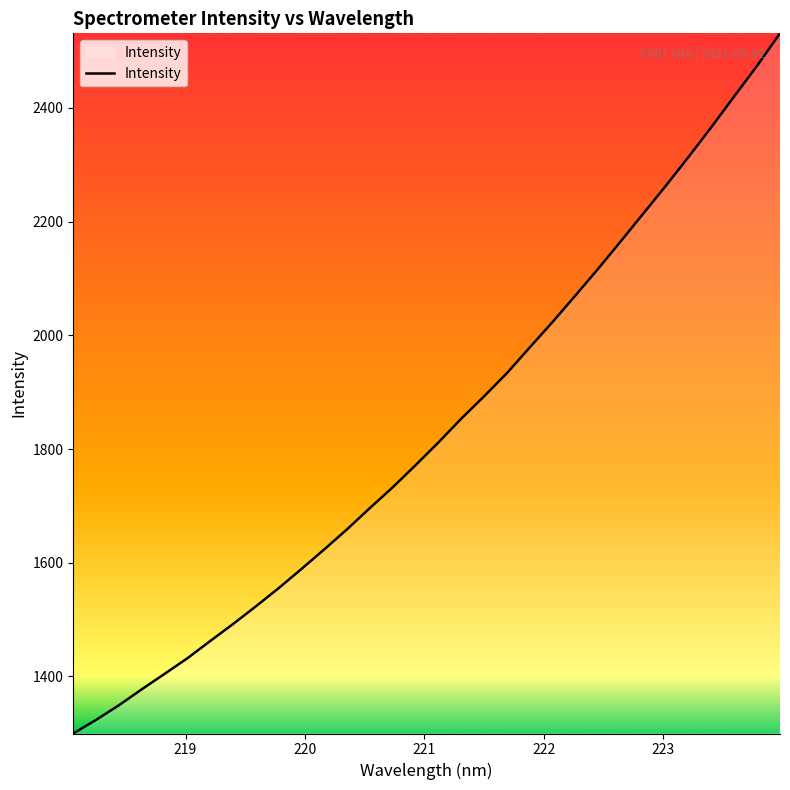

What is the maximum value shown in the chart?

2531.3